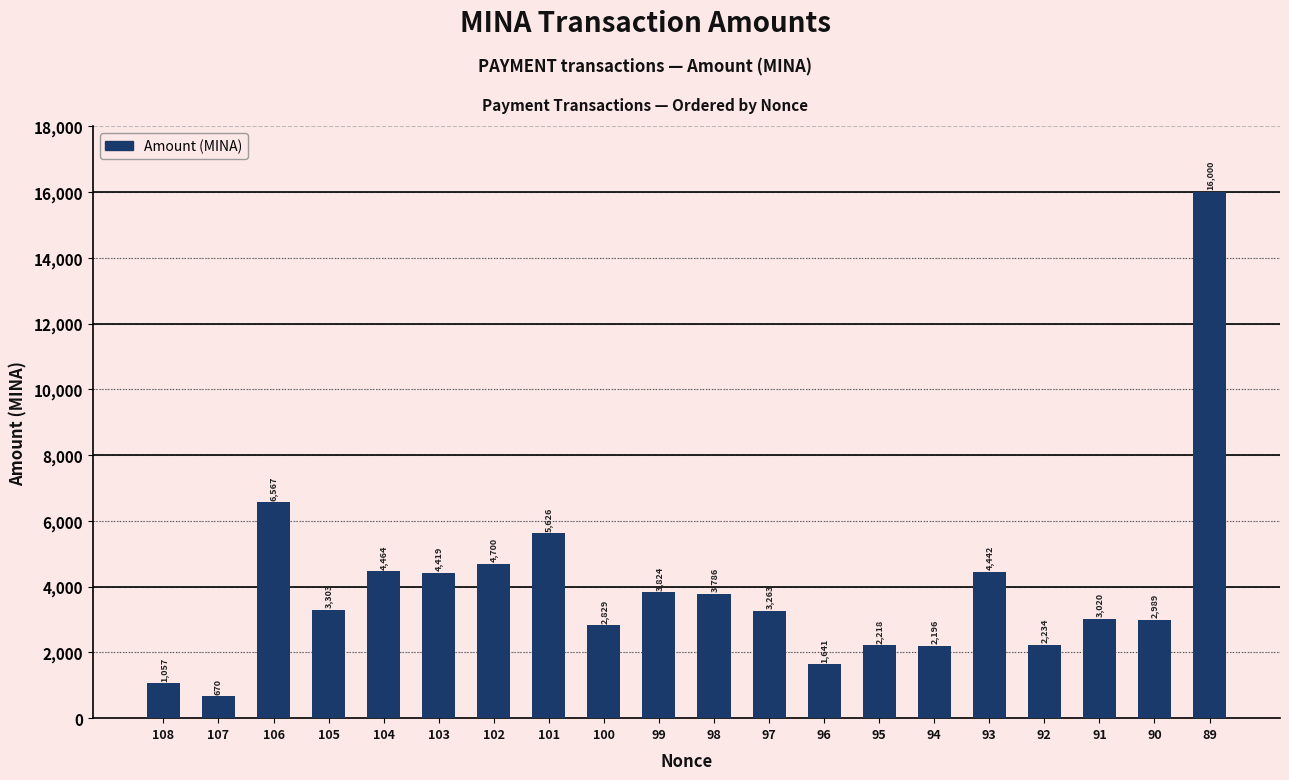

What is the change in value from 96 to 90?

+1347.8